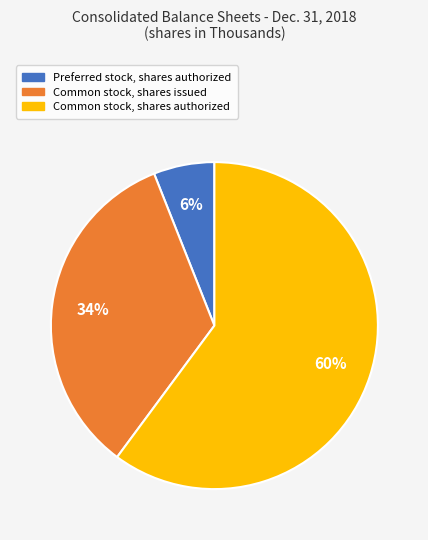

Count the number of slices in the pie.

3